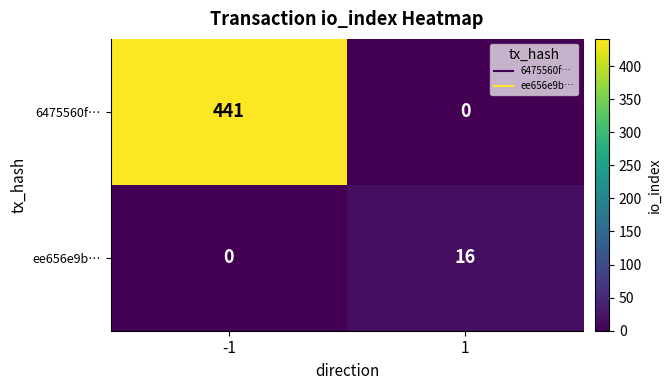

What is the total value across all series at -1?

441